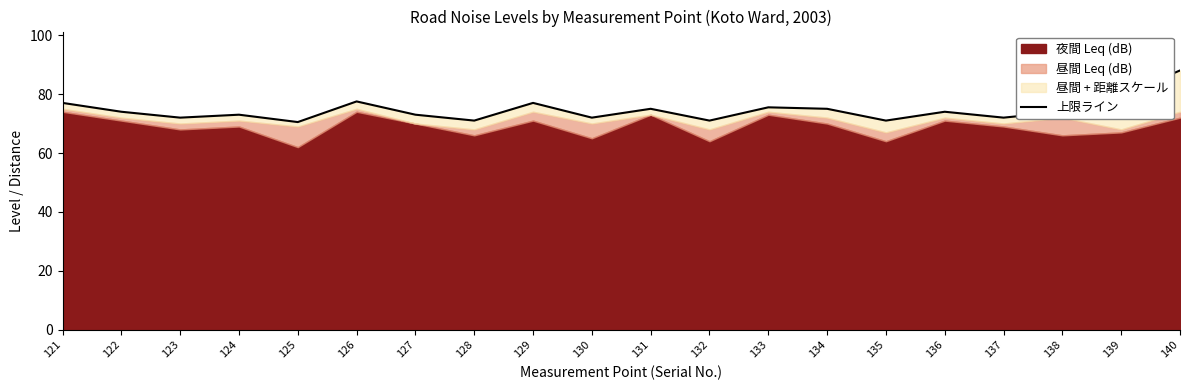

What is the greatest value displayed?

88.0